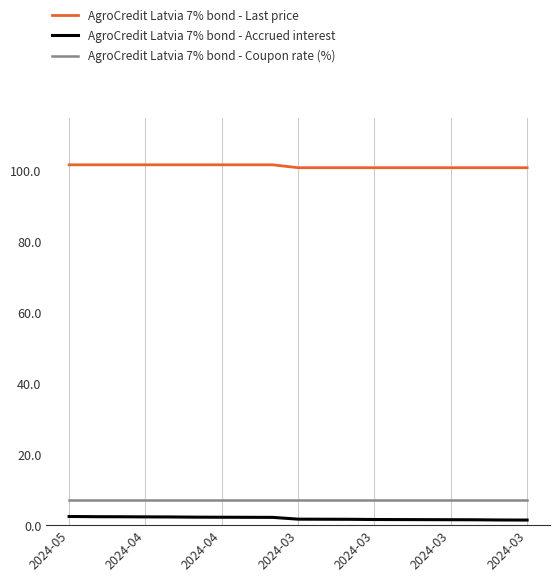

True or false: AgroCredit Latvia 7% bond - Coupon rate (%) and AgroCredit Latvia 7% bond - Accrued interest cross at least once.

False